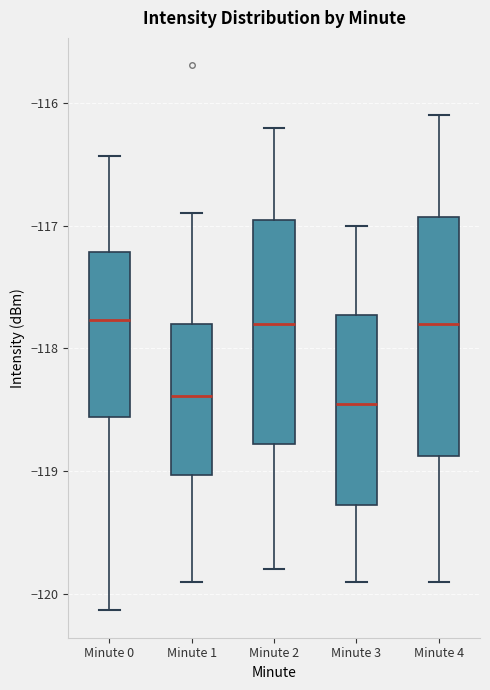

Which box is the tallest, from its lower edge to its upper edge?

Minute 4